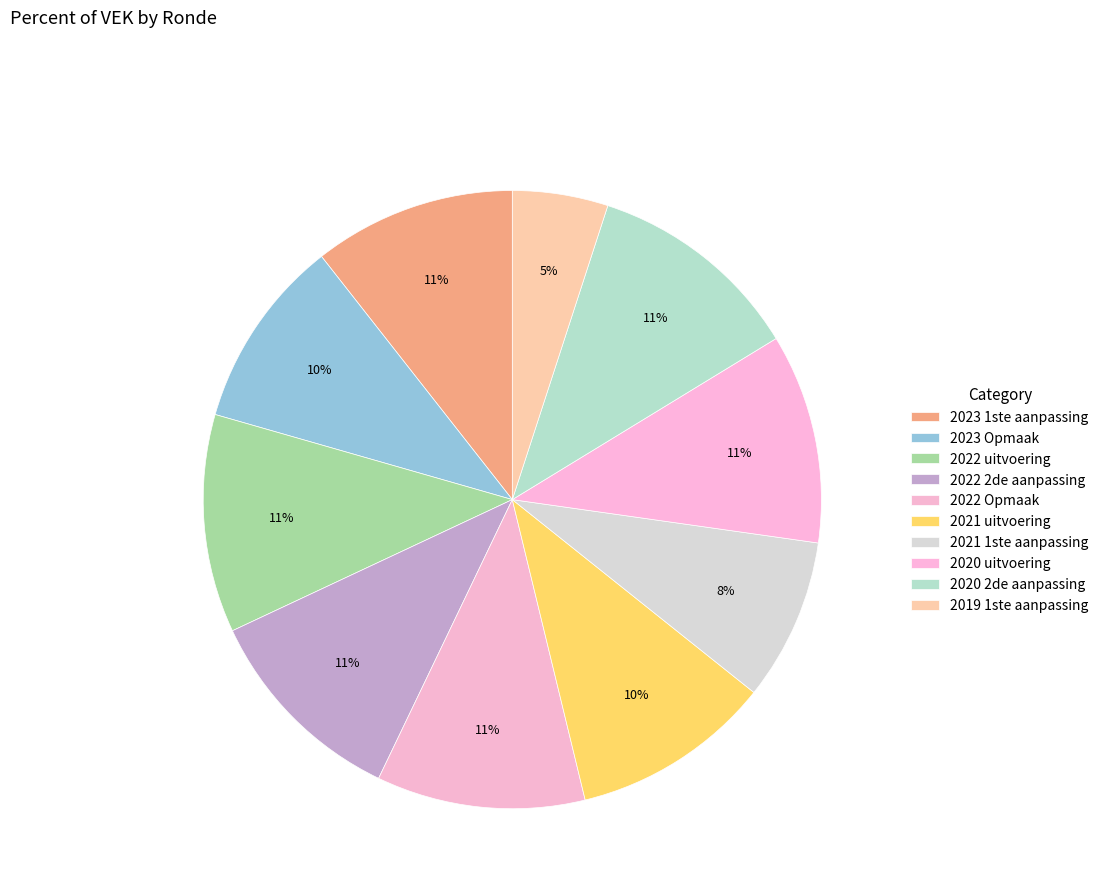

Count the number of slices in the pie.

10